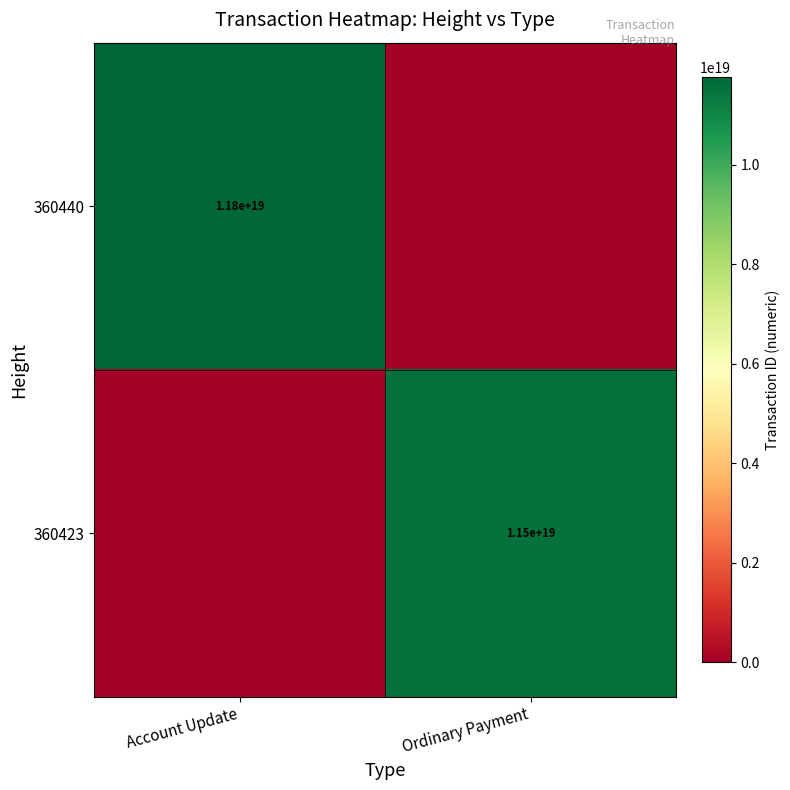

The value of 360423 at Ordinary Payment is 11500000000000000000. True or false?

True